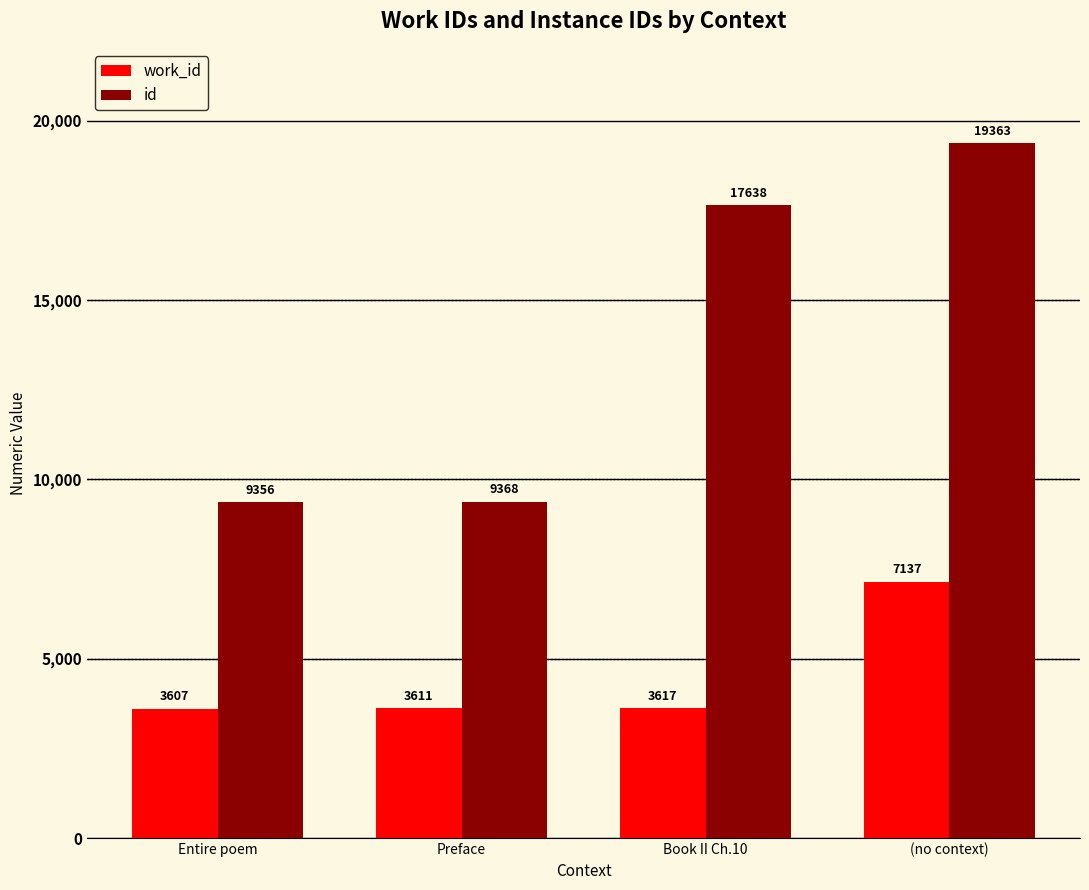

List the series in order of their overall mean, highest first.

id, work_id